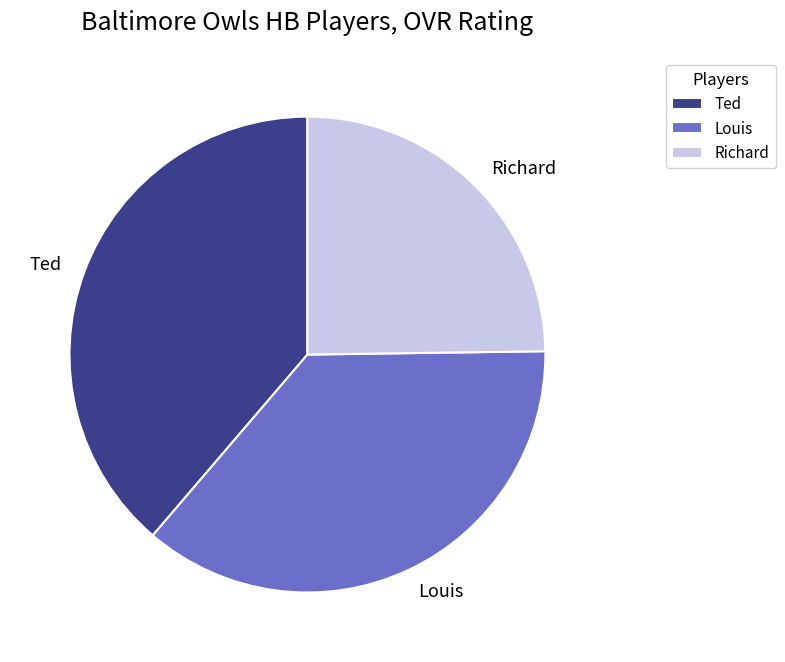

How many slices are in this pie chart?

3